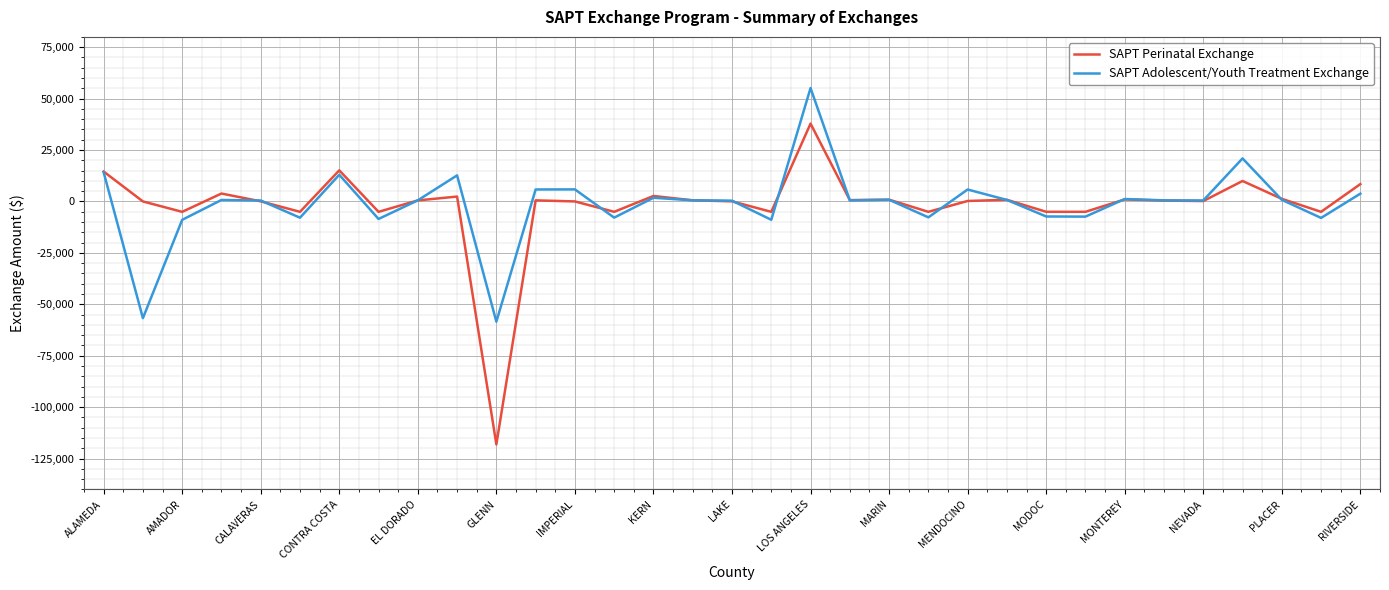

True or false: SAPT Adolescent/Youth Treatment Exchange has more than 1 interior local peaks.

True